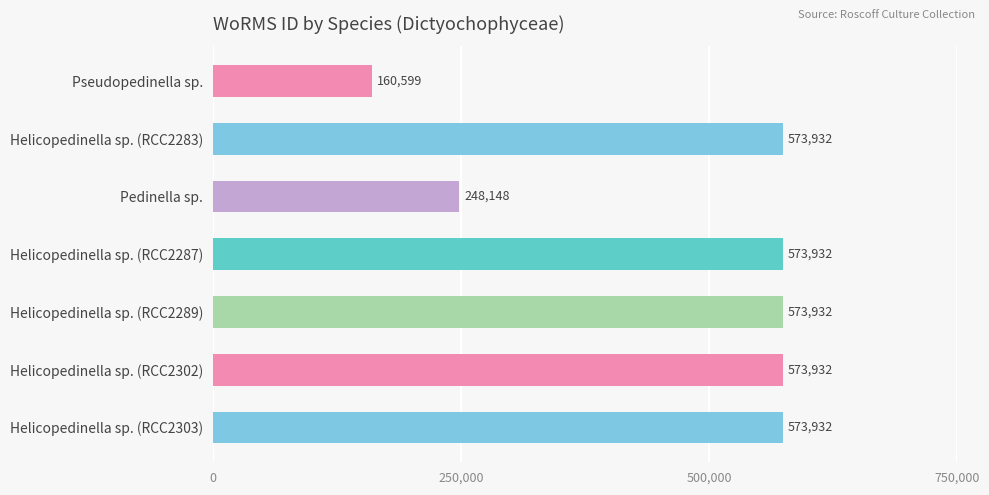

Which has a higher value, Pedinella sp. or Pseudopedinella sp.?

Pedinella sp.